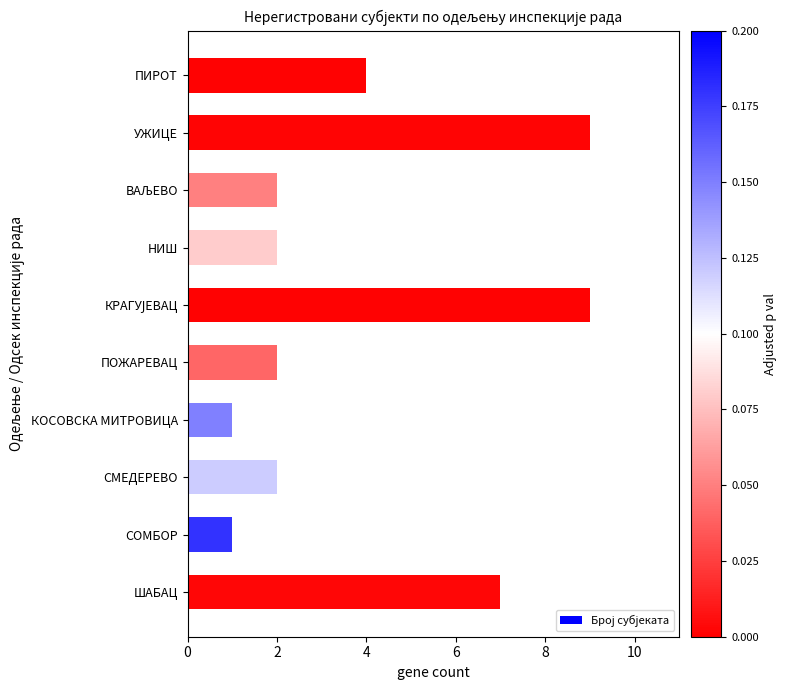

Count the number of data series in this chart.

1